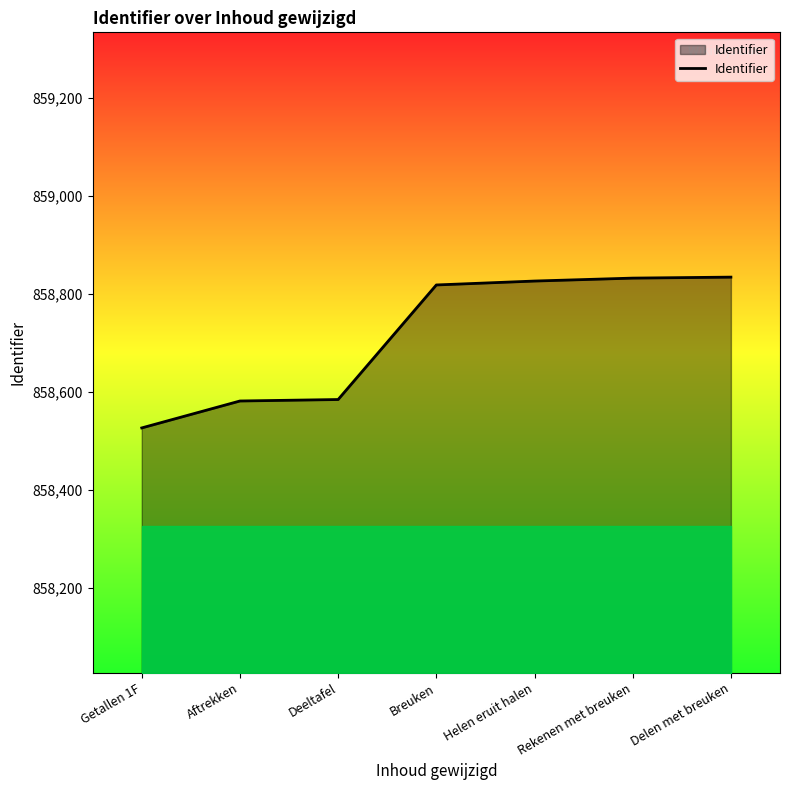

The value at Deeltafel is 587401. True or false?

False